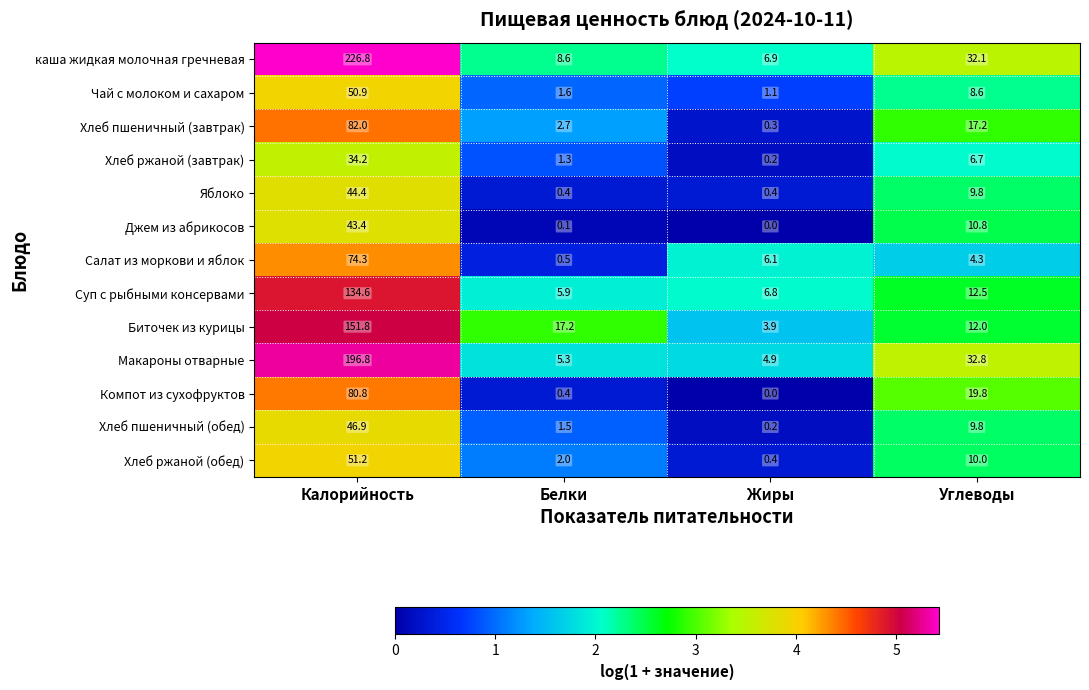

Is it true that Компот из сухофруктов equals 0.0 at Жиры?

True